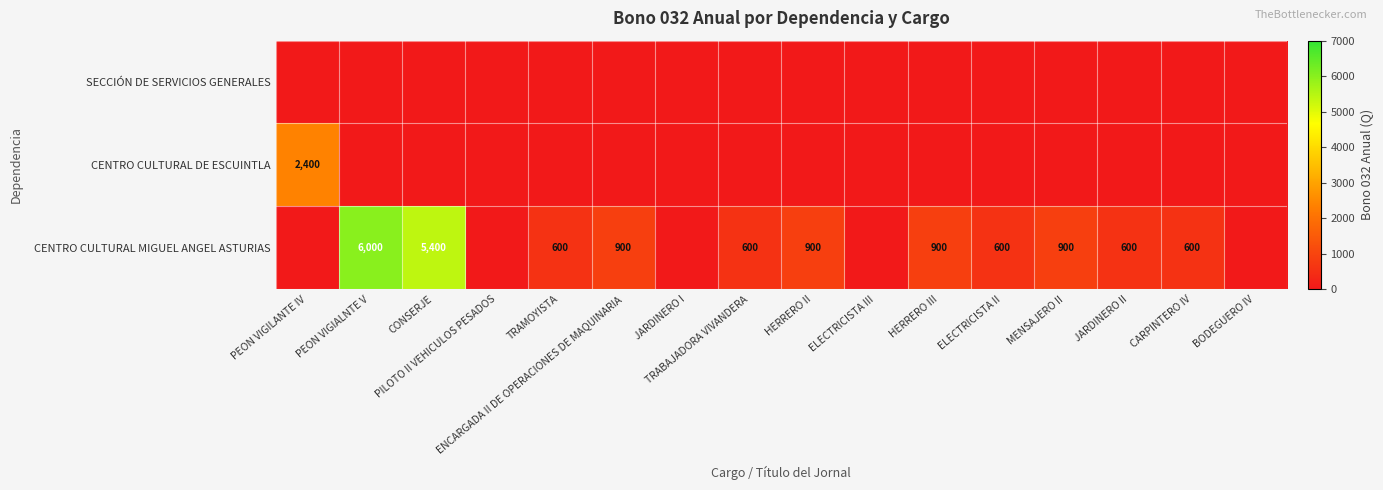

List the series in order of their peak value, highest first.

CENTRO CULTURAL MIGUEL ANGEL ASTURIAS, CENTRO CULTURAL DE ESCUINTLA, SECCIÓN DE SERVICIOS GENERALES